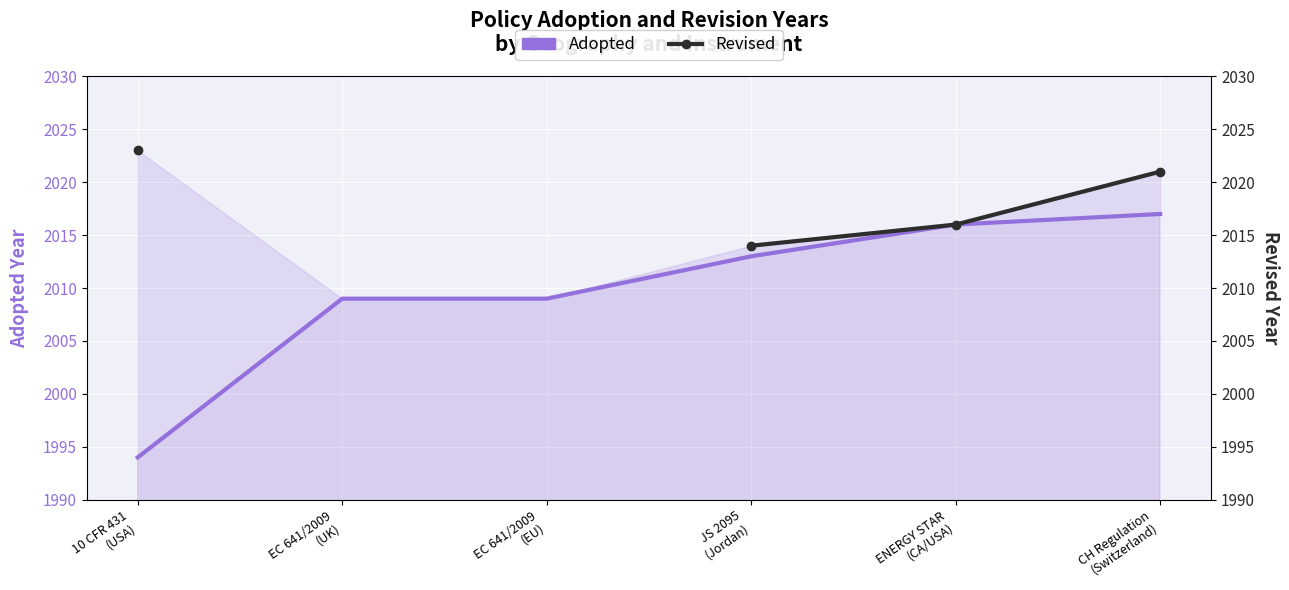

True or false: Revised has a value of 2021.0 at CH Regulation
(Switzerland).

True